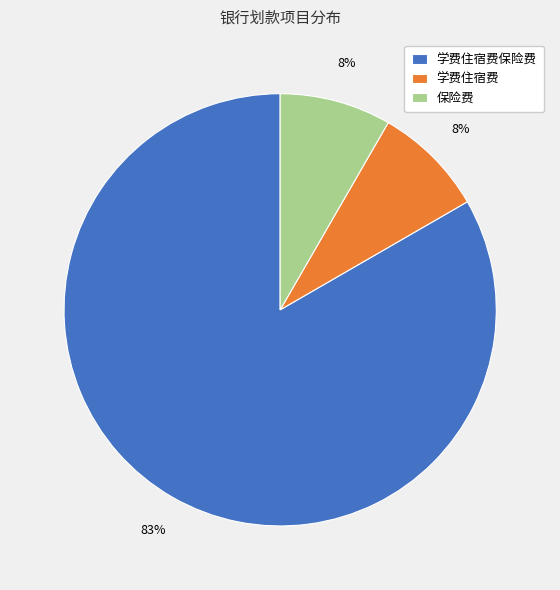

Do 保险费 and 学费住宿费保险费 together represent more than half of the pie?

Yes